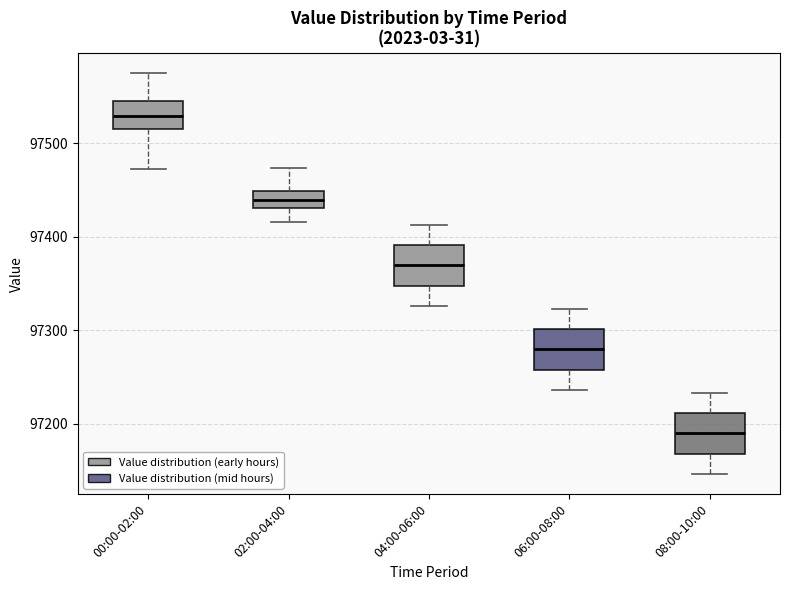

Which box's median line is the lowest?

08:00-10:00